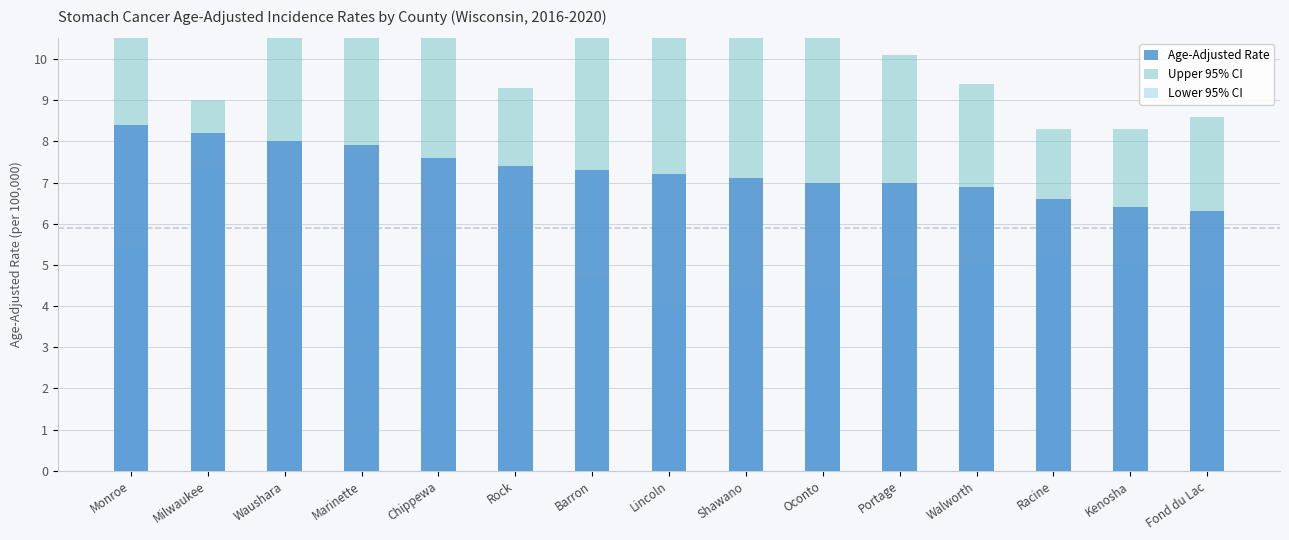

What is the difference between the maximum and minimum values in the Upper 95% CI series?

5.7